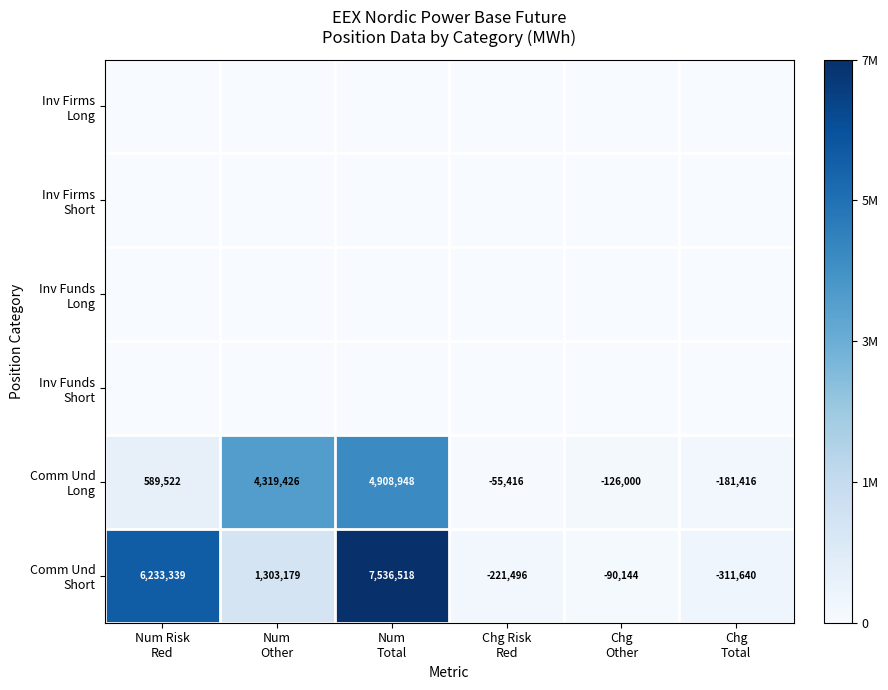

How many categories are shown in the chart?

6